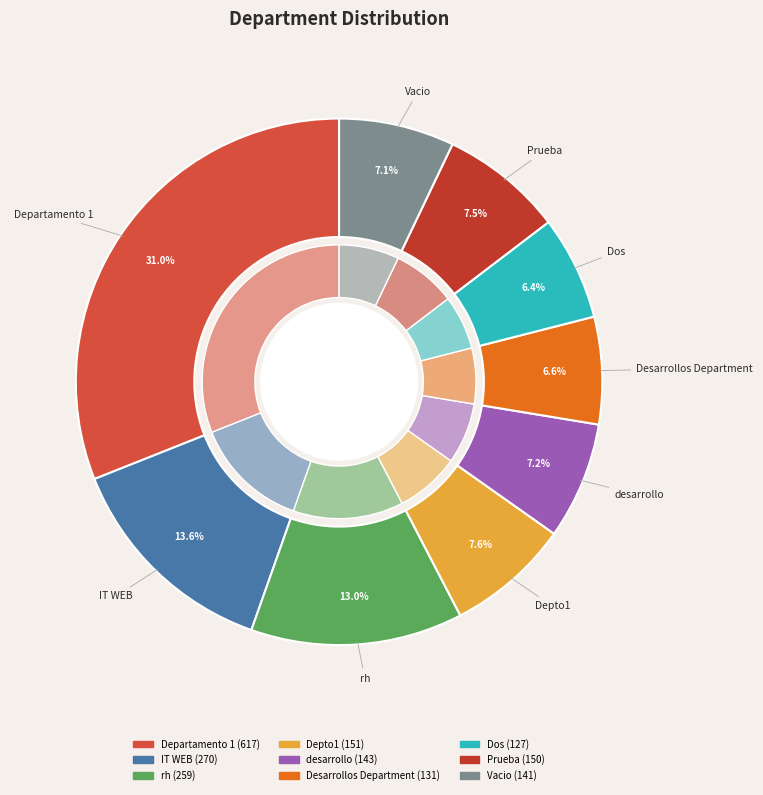

How many segments does this pie chart have?

9